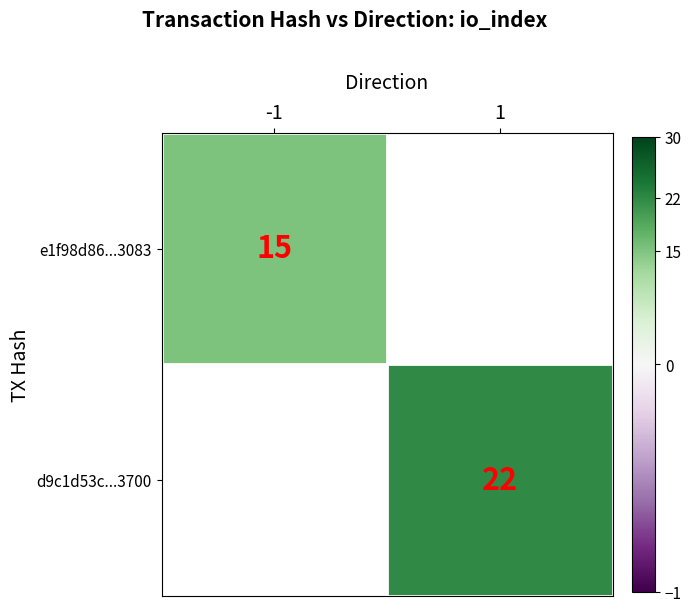

How many series are shown in this chart?

2